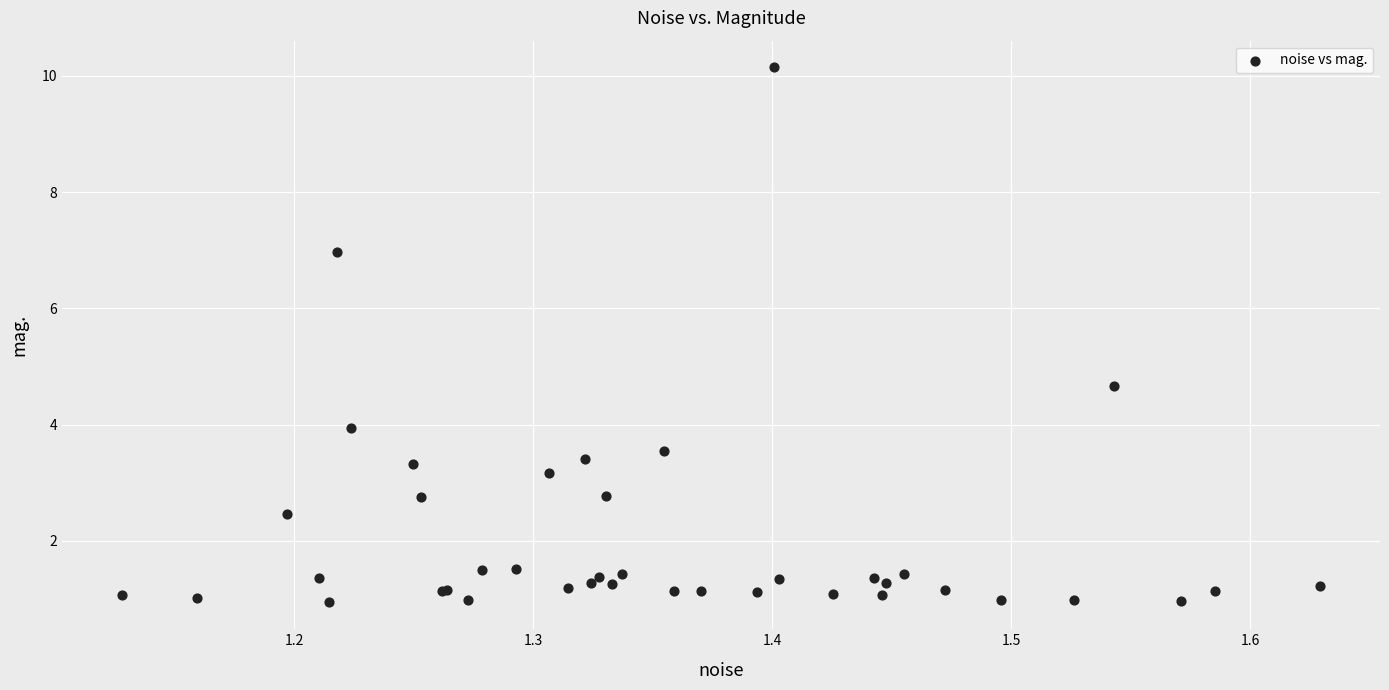

What Y value in the scatter plot is closest to 5?

4.7